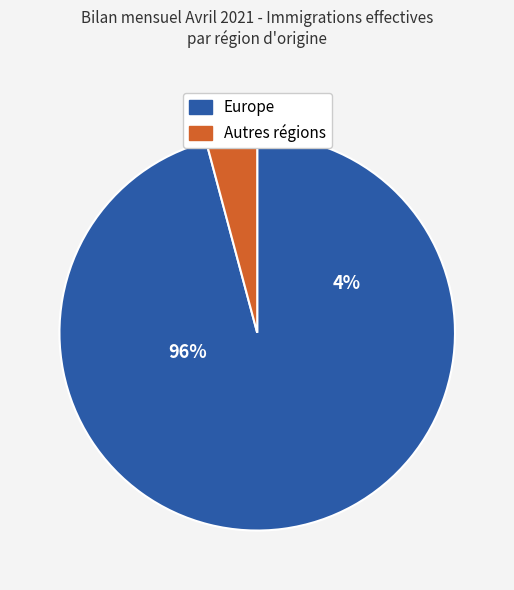

The Asie slice represents 11% of the pie. True or false?

False